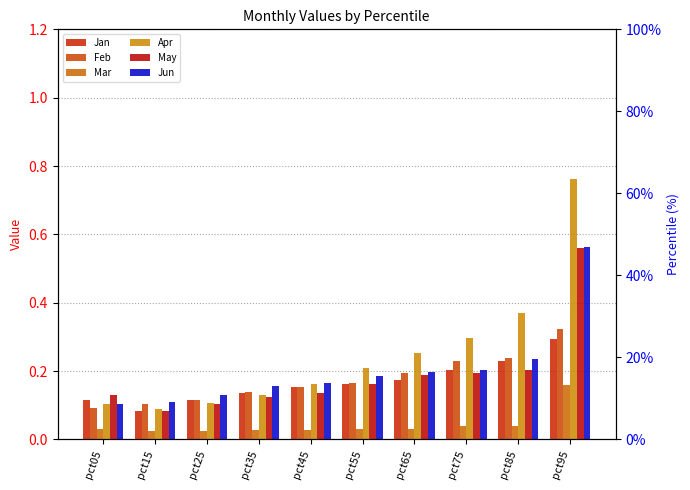

Rank the series by their maximum value, from highest to lowest.

Apr, Jun, May, Feb, Jan, Mar